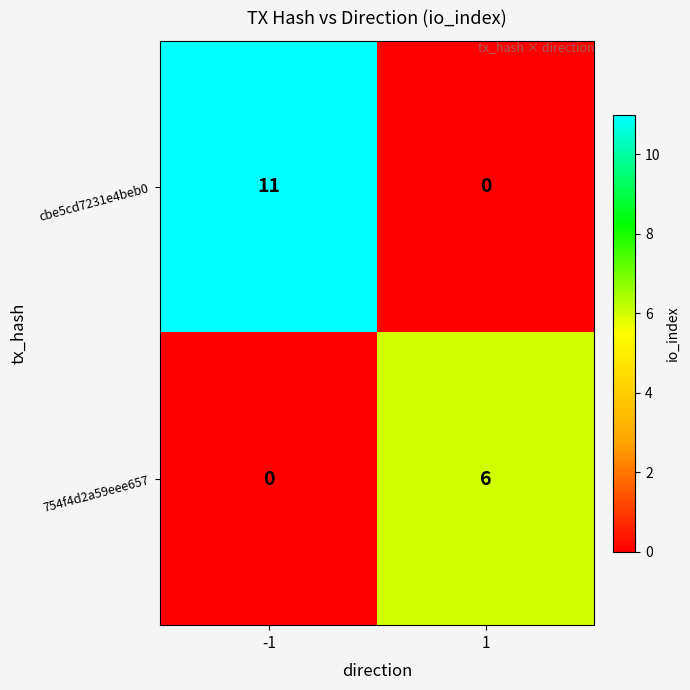

Count the number of categories in the chart.

2